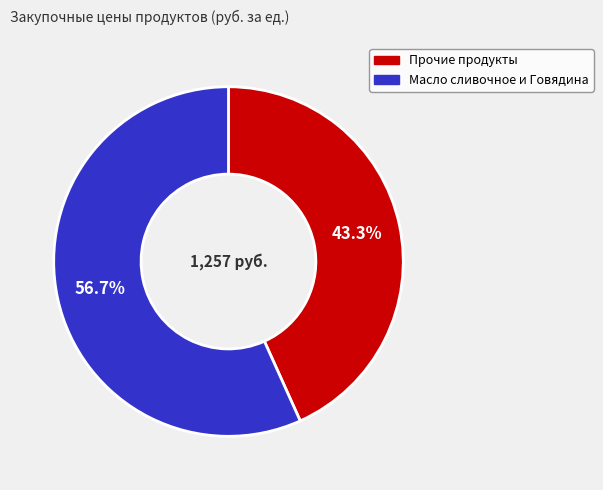

Does any single category account for the majority?

Yes